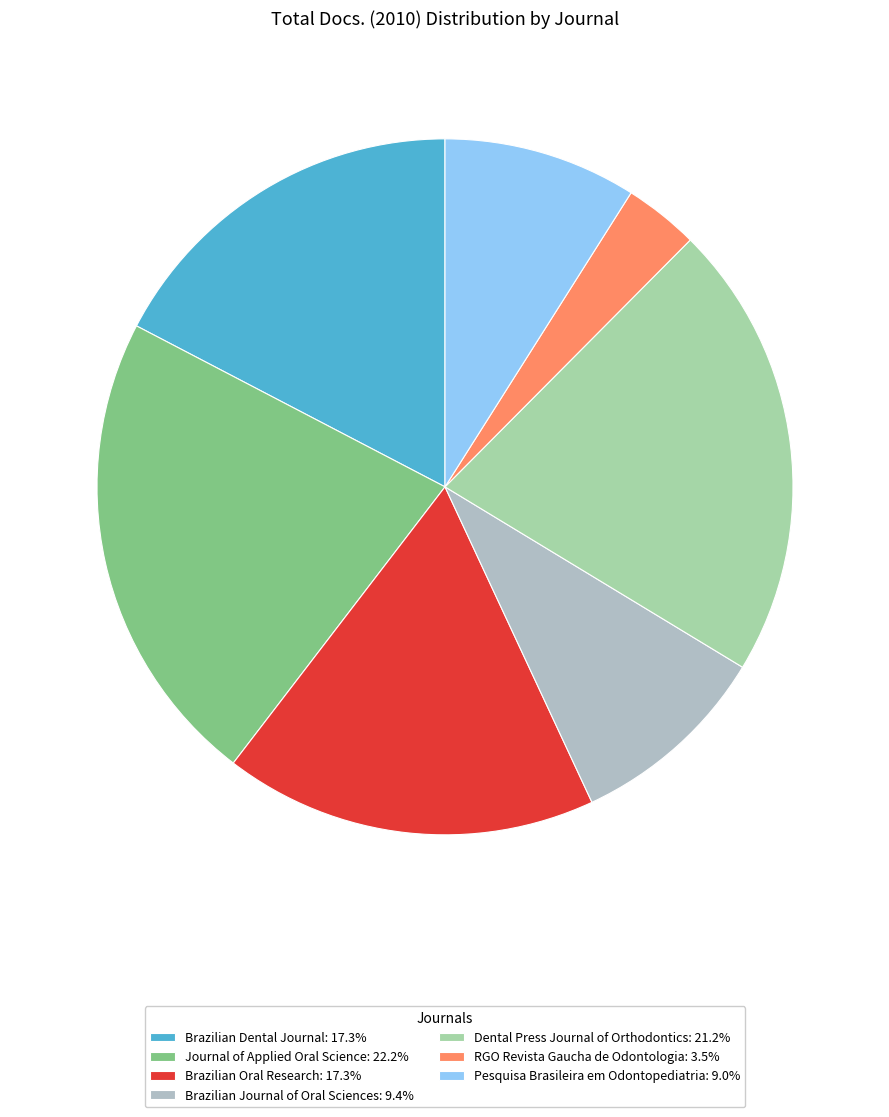

Combined, what portion of the pie is RGO Revista Gaucha de Odontologia and Dental Press Journal of Orthodontics?

24.7%